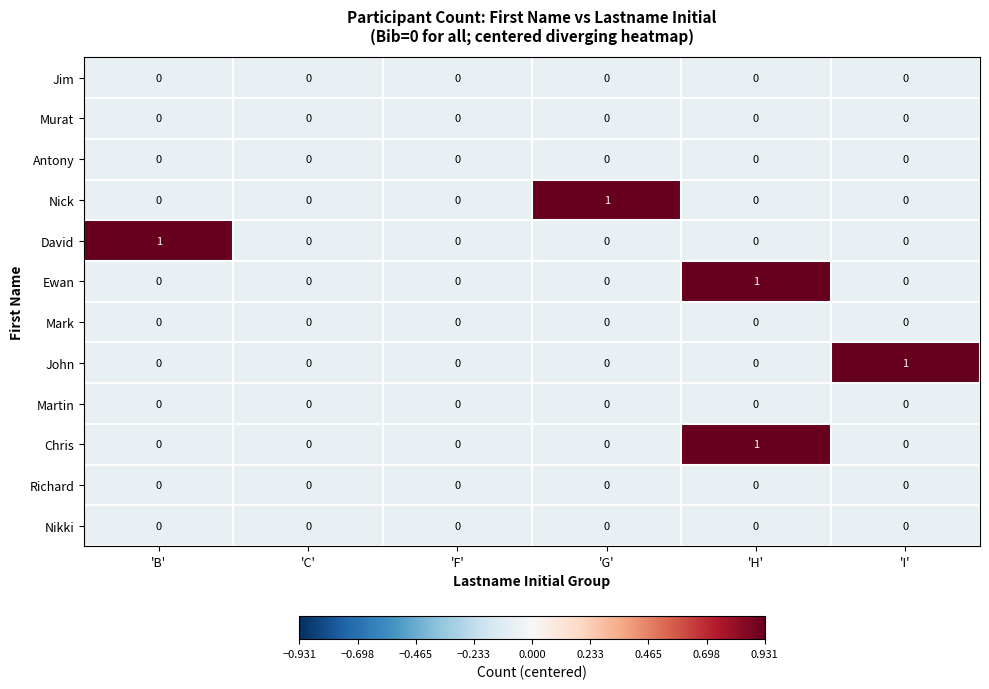

True or false: Antony has a value of 0 at 'F'.

True